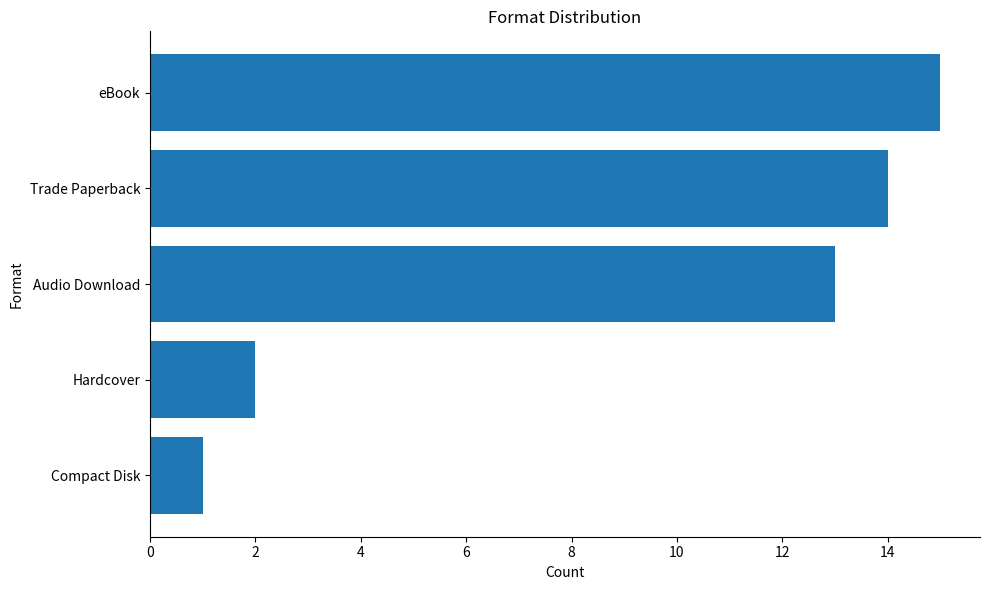

List the labels in order of value, smallest first.

Compact Disk, Hardcover, Audio Download, Trade Paperback, eBook